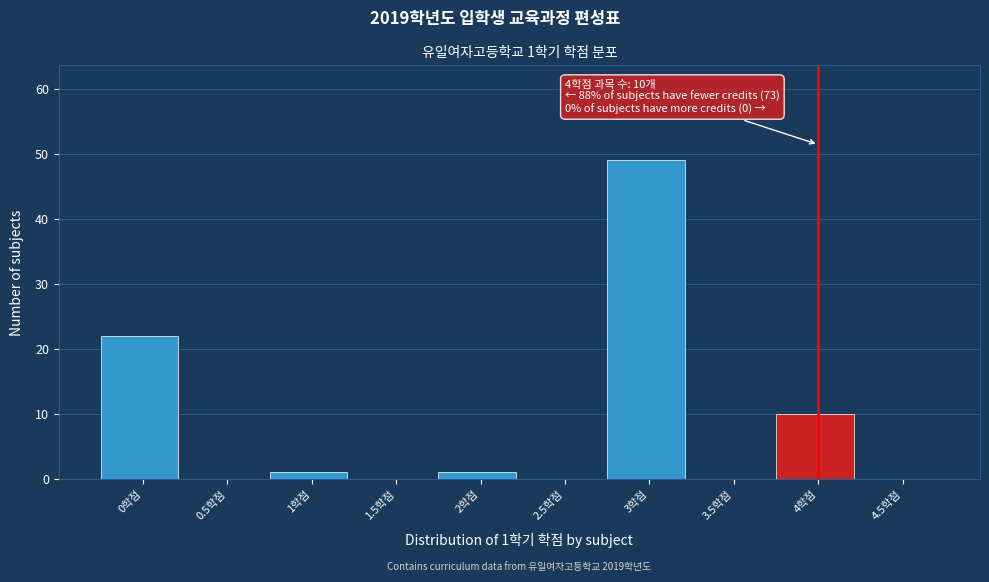

Over which range of the x-axis is the bar tallest?

2.75 to 3.25